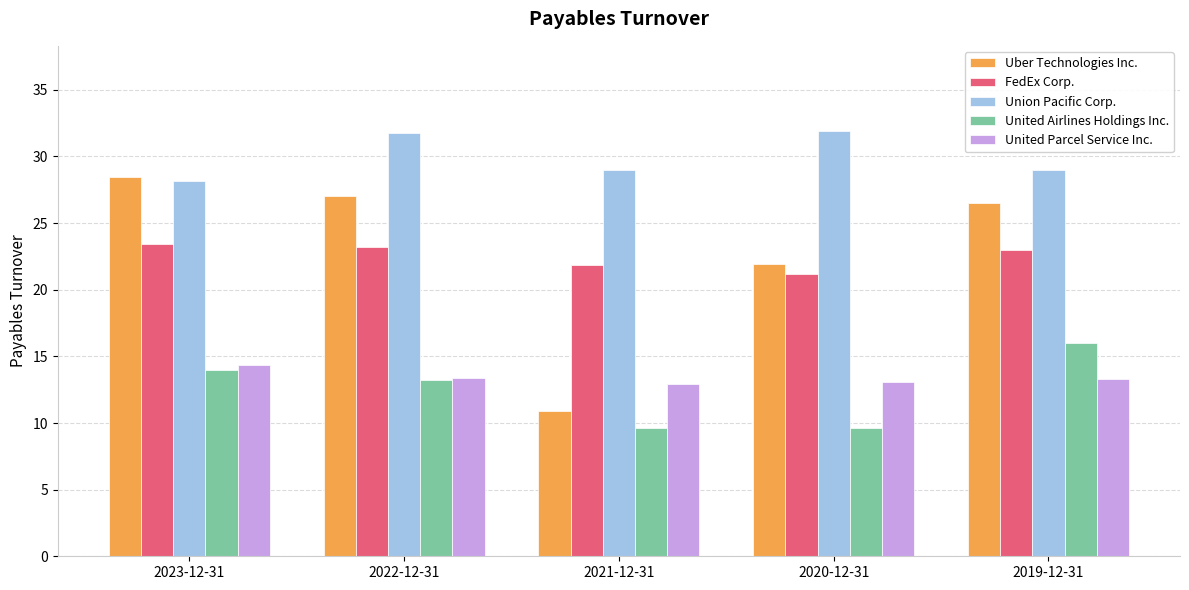

At which label does Union Pacific Corp. reach its minimum?

2023-12-31